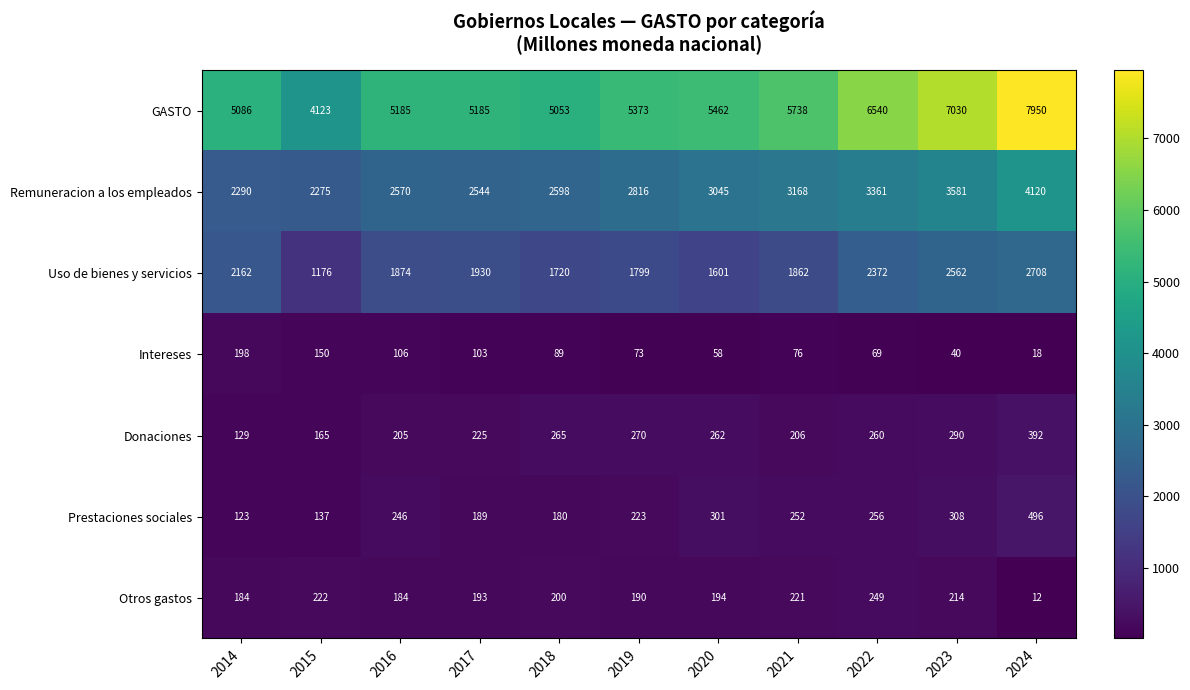

What is the difference between the Otros gastos values at 2017 and 2015?

29